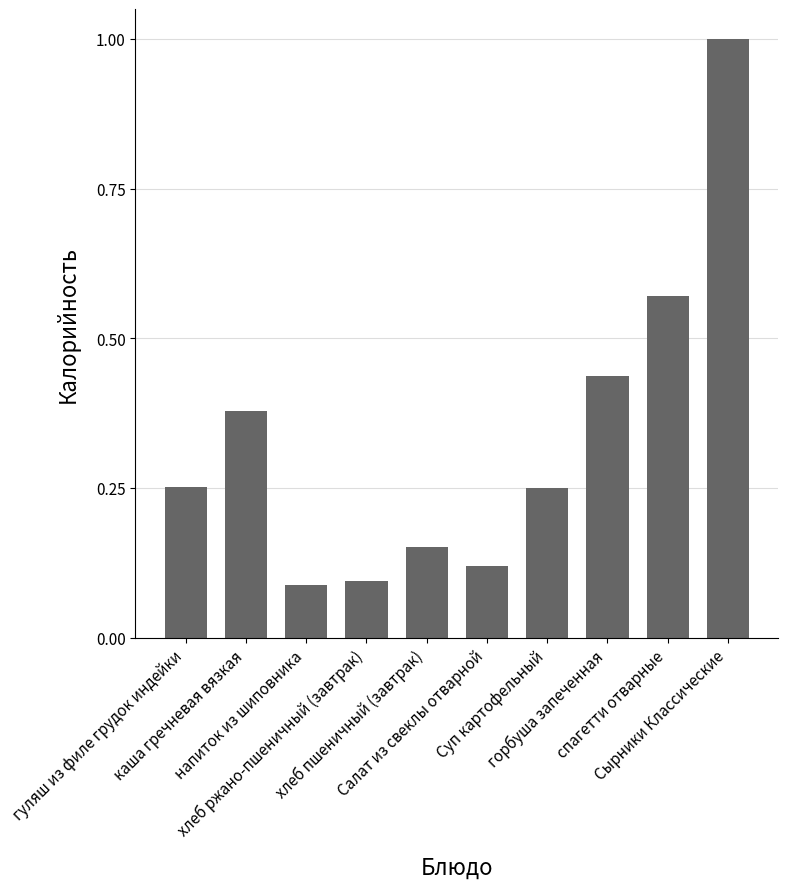

What is the sum of all values?

3.3